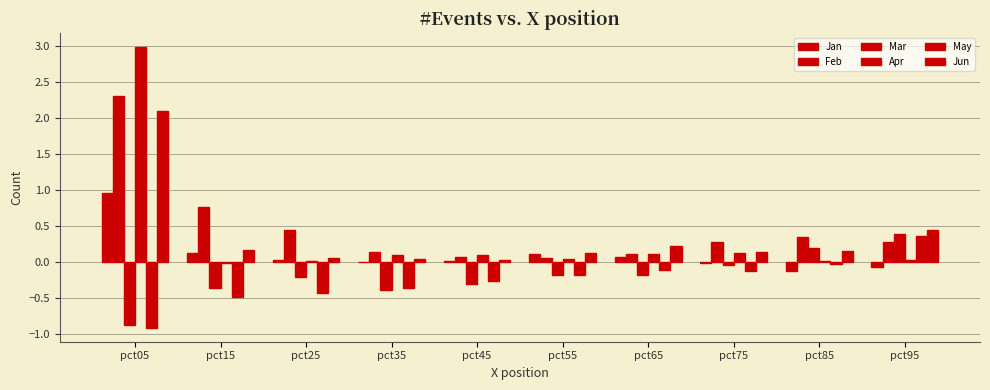

How many categories are shown in the chart?

10